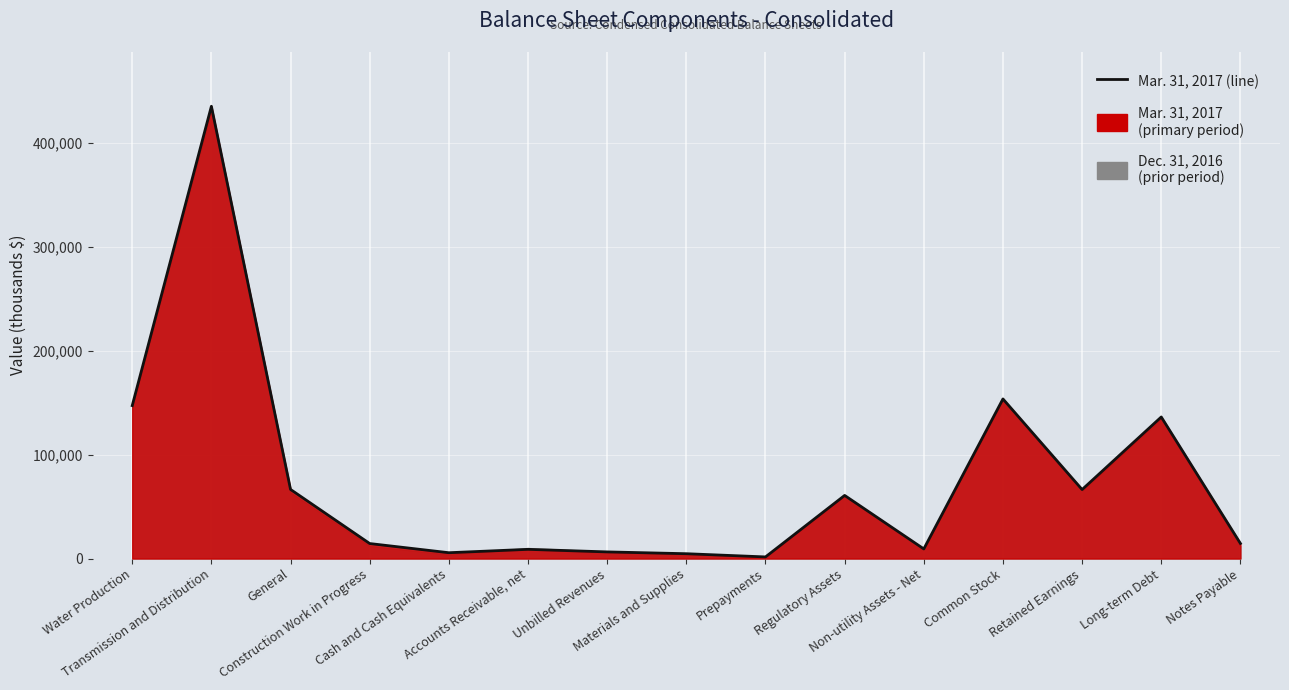

Reading left to right, what are all the values shown in this chart?

147099	435007	66451	14420	5592	8846	6378	4641	1551	60704	9253	153506	66354	136156	14500